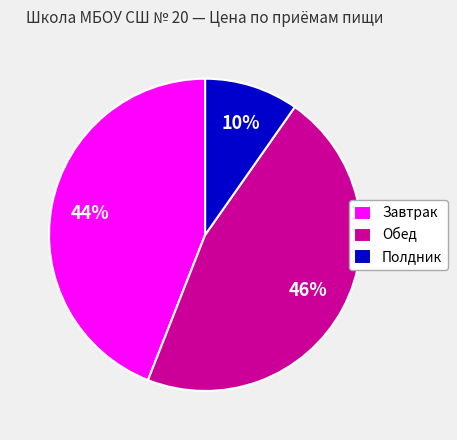

Count the number of slices in the pie.

3